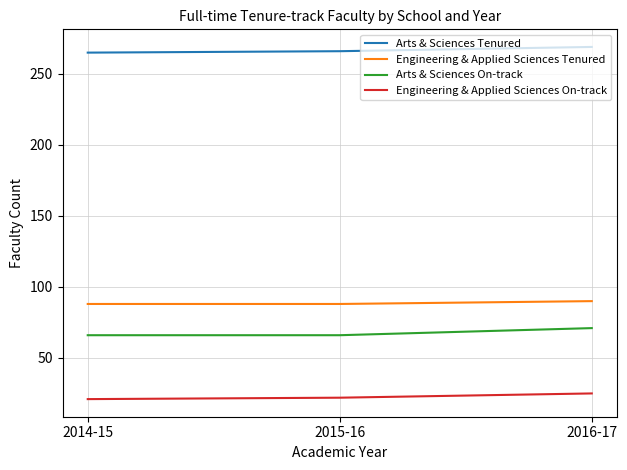

Is the value of Arts & Sciences On-track at 2016-17 greater than the value of Engineering & Applied Sciences Tenured at 2014-15?

No